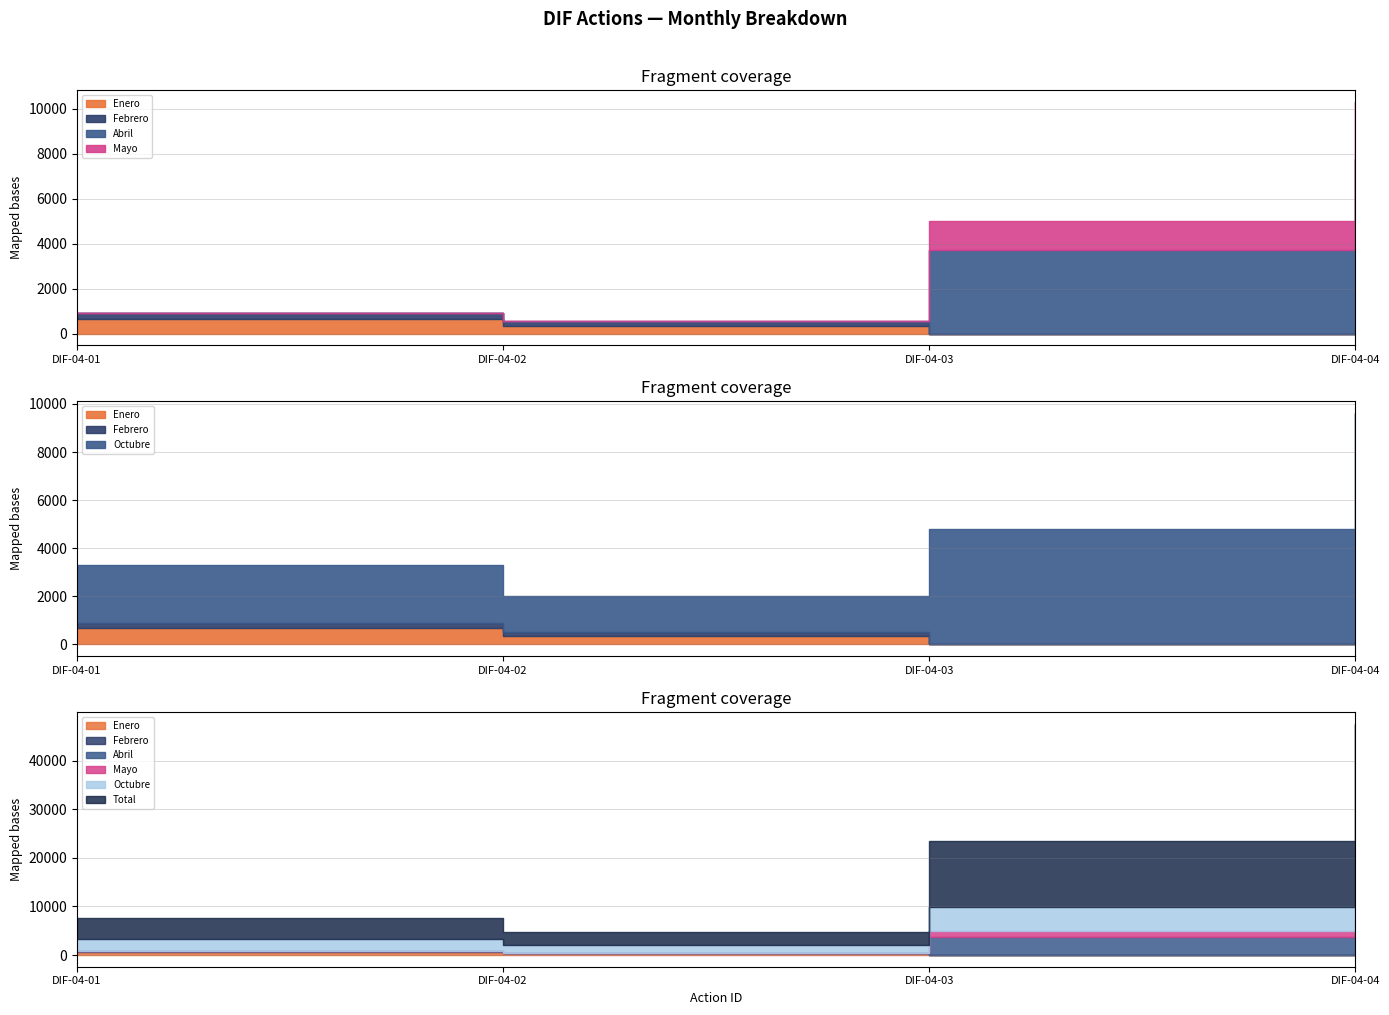

Where is Abril nearest to the value 3874?

DIF-04-03